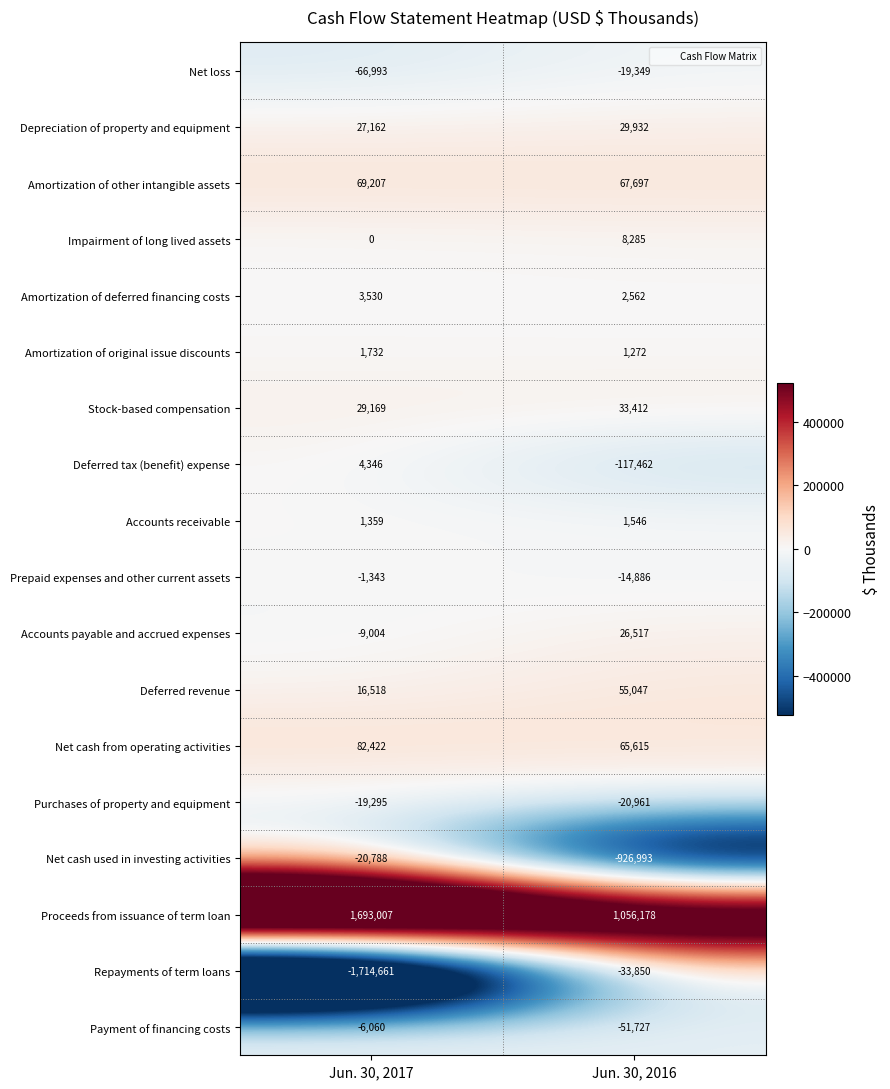

What is the sum of all Deferred revenue values?

71565